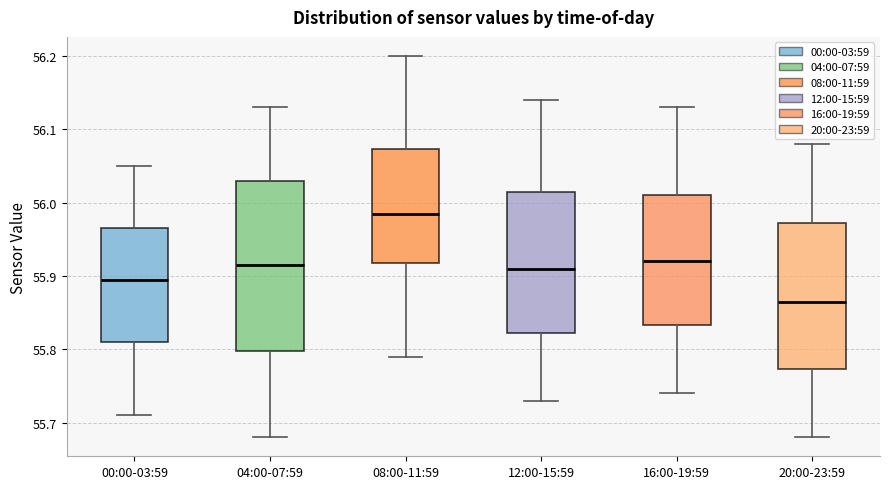

Which box has the highest median line?

08:00-11:59